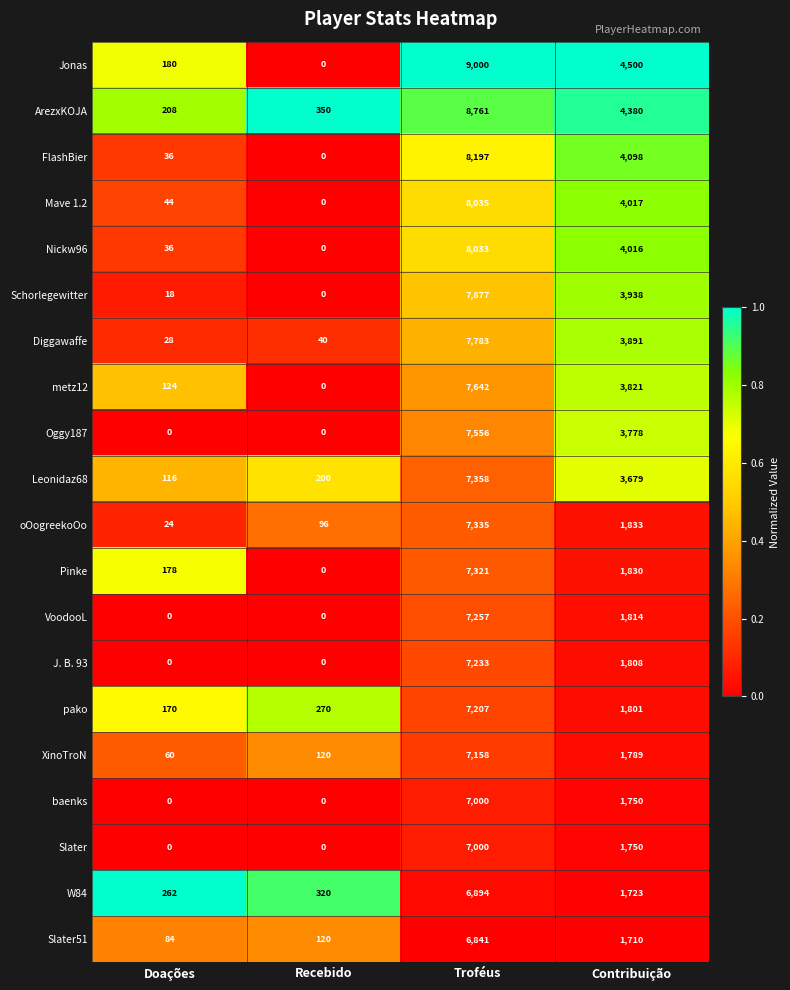

Which series has the largest range (max minus min)?

Jonas